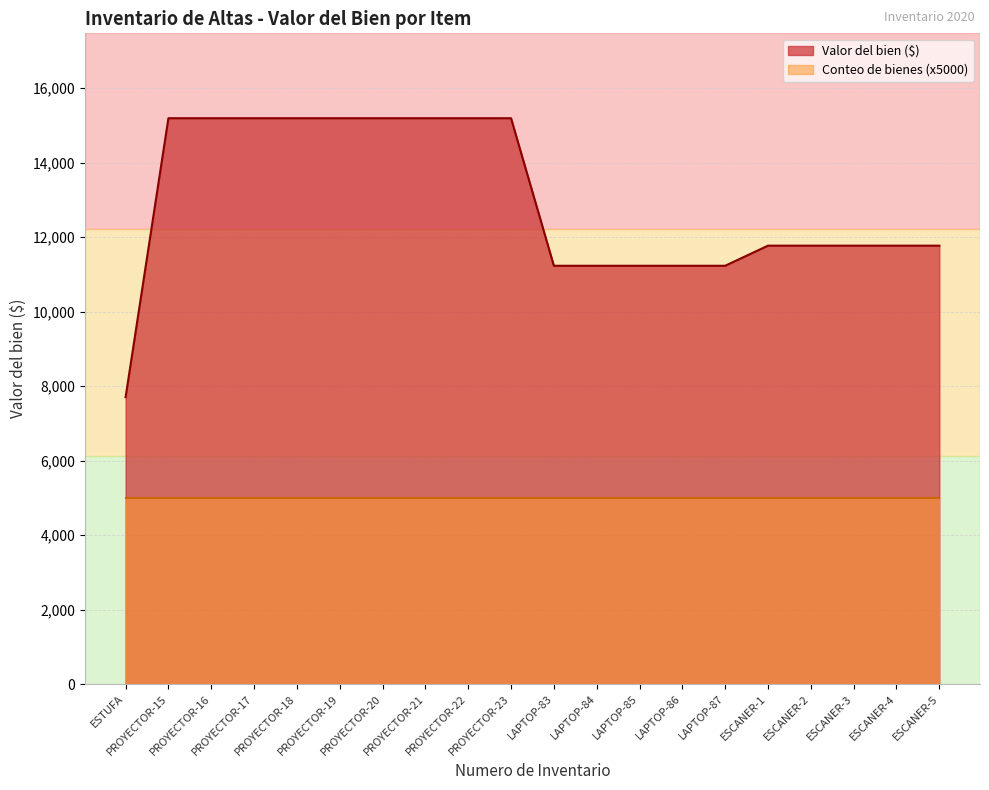

At which label does the data first exceed 11774?

PROYECTOR-15